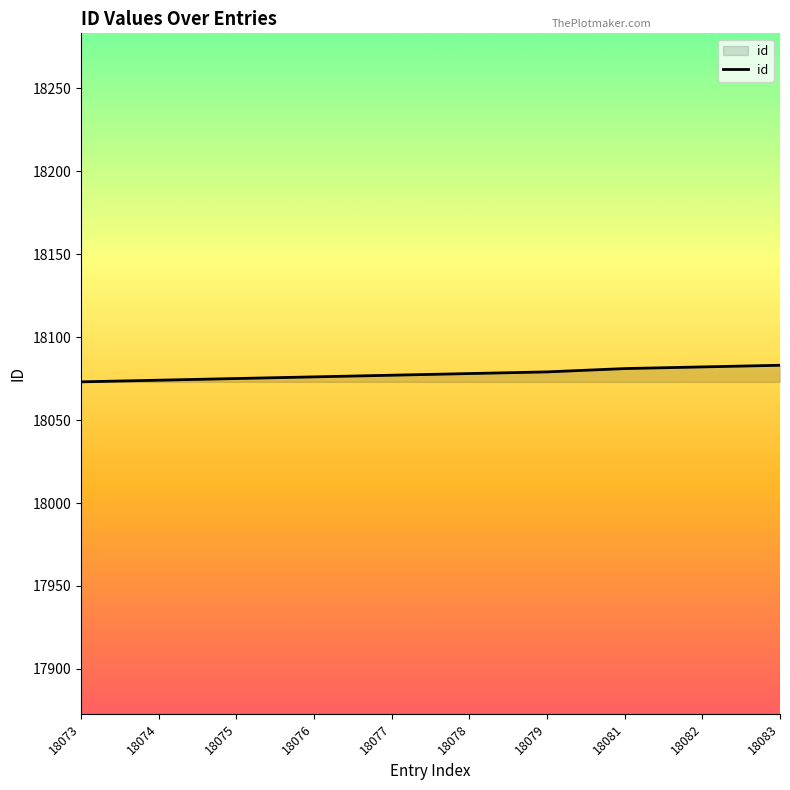

Between 18081 and 18077, which is larger?

18081